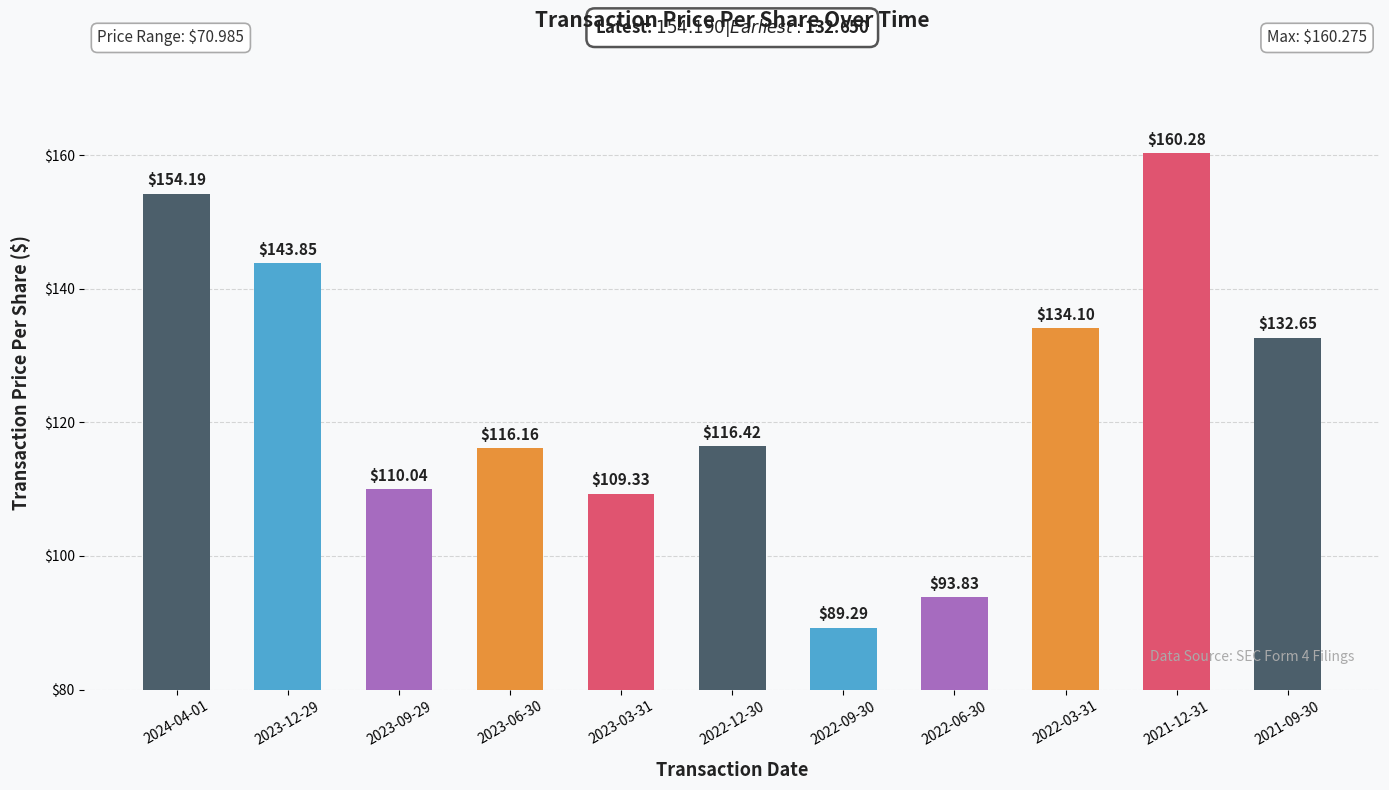

Is it true that the value at 2023-12-29 is 248.3?

False